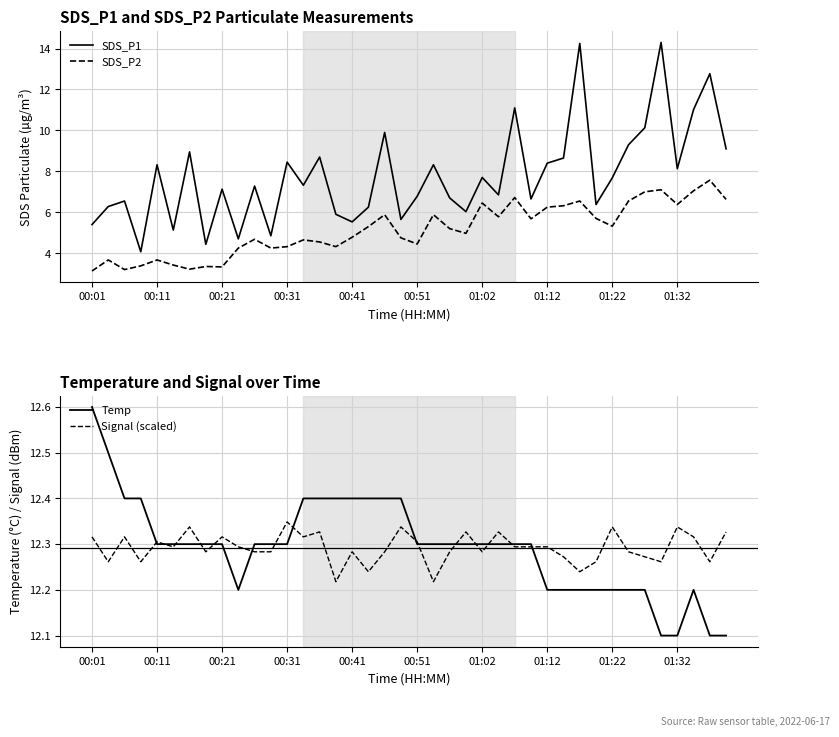

How many data points does each series have?

40